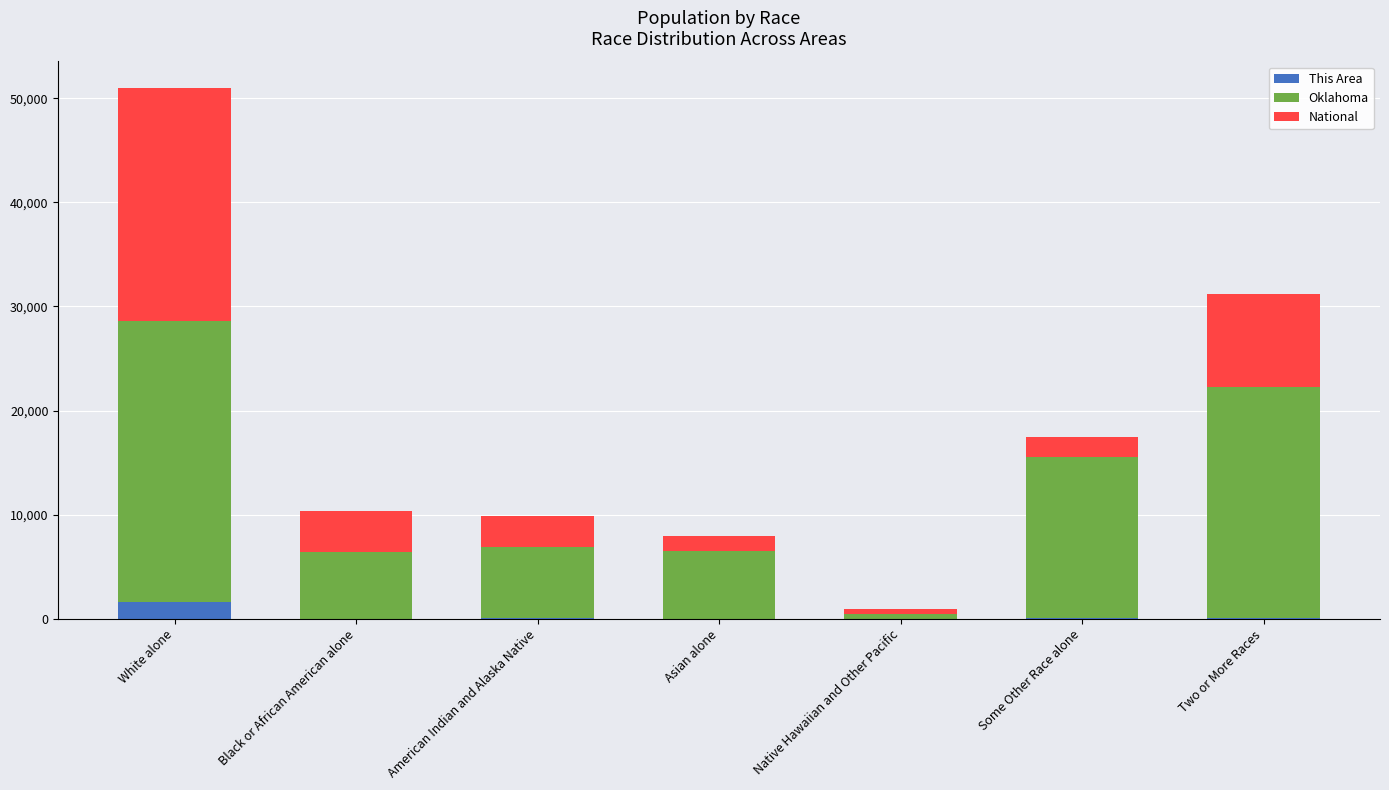

Is it true that National equals 6723 at Black or African American alone?

False